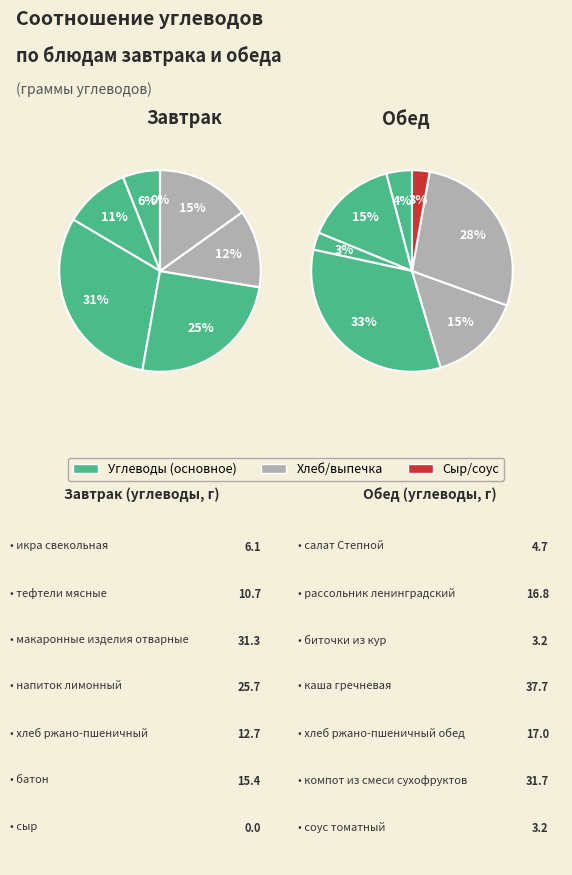

What is the smallest slice in the pie chart?

сыр